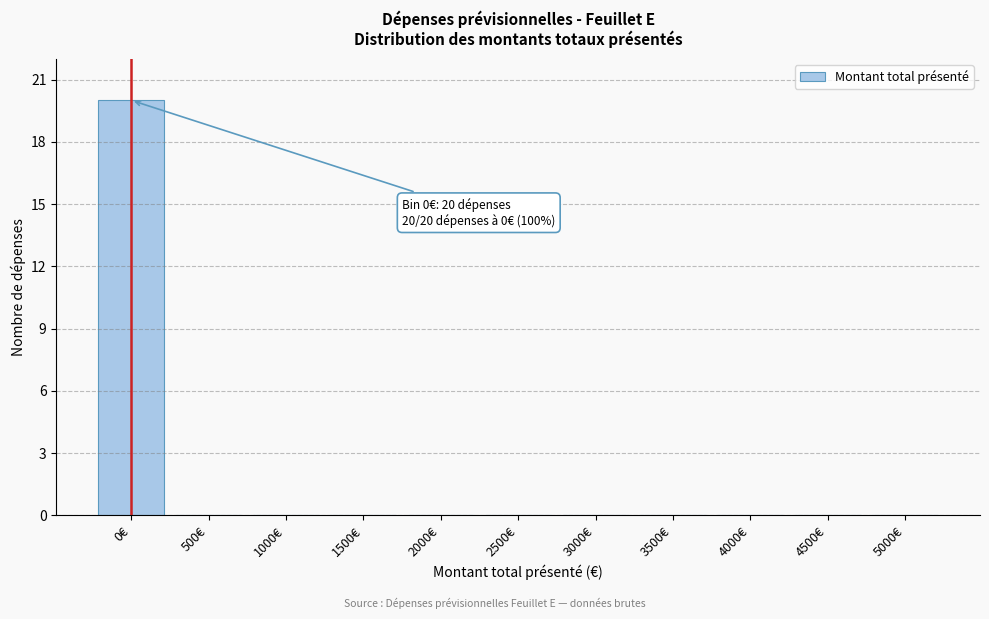

Reading left to right, transcribe all the data shown in this chart.

0€=20	500€=0	1000€=0	1500€=0	2000€=0	2500€=0	3000€=0	3500€=0	4000€=0	4500€=0	5000€=0